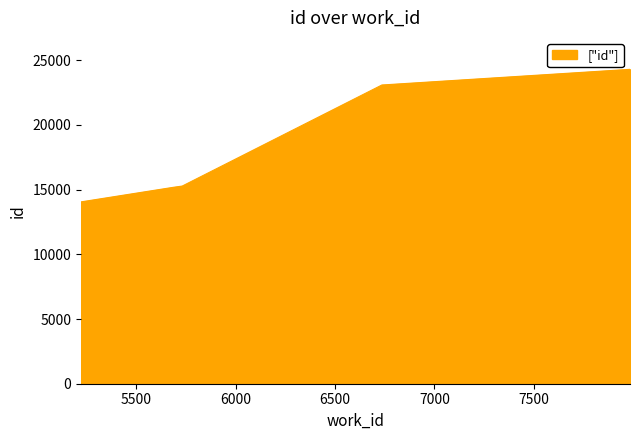

What is the average value?

18376